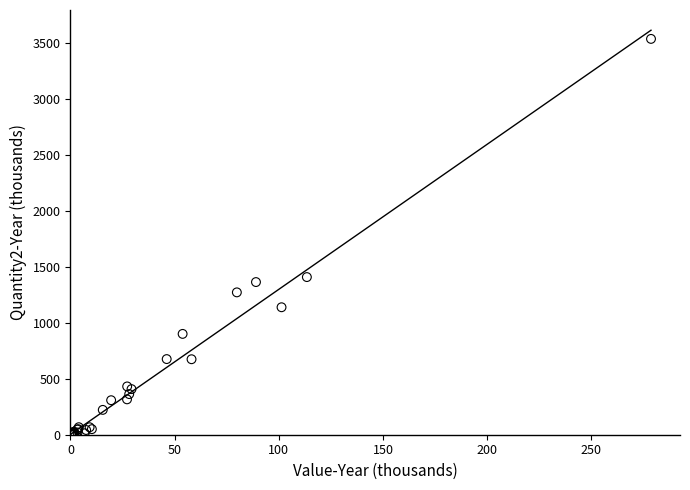

What Y value in the scatter plot is closest to 1771?

1410.2